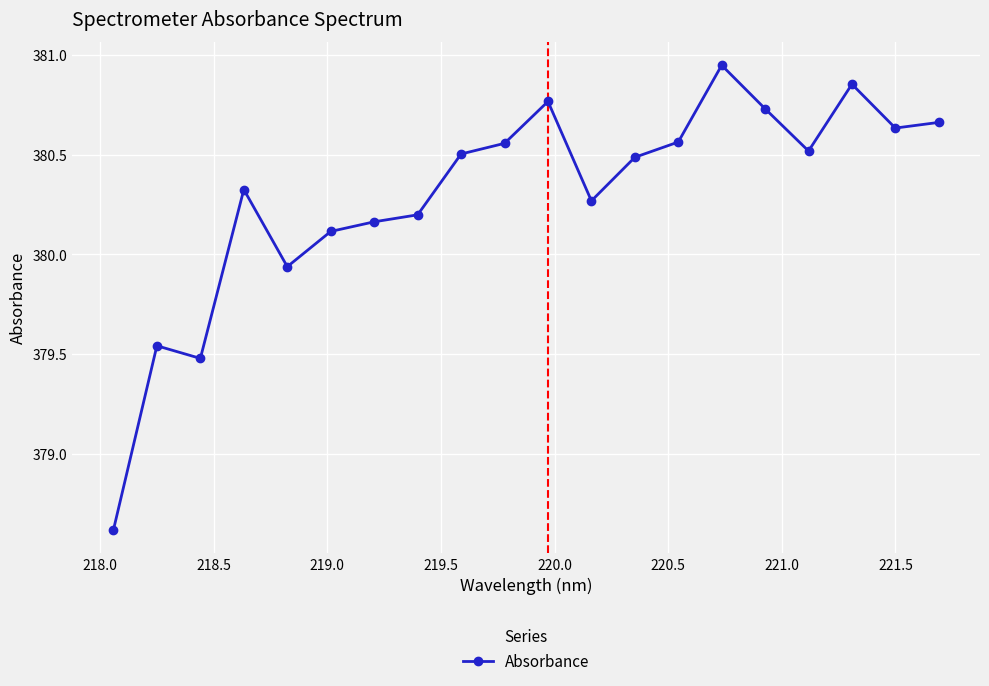

What is the smallest value displayed?

378.6